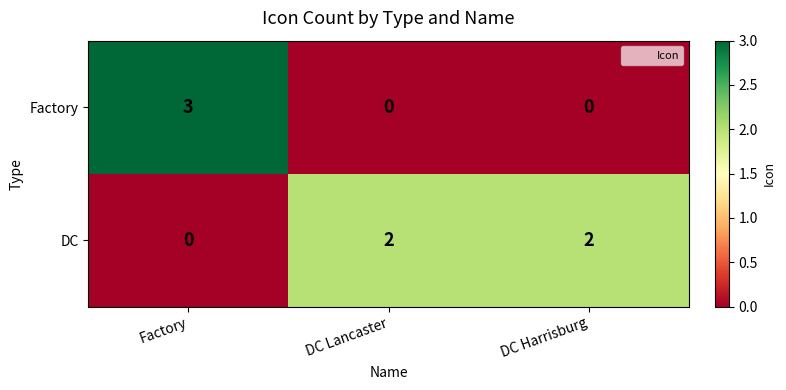

Reading right to left, extract all data points from this chart.

Factory: 0	0	3
DC: 2	2	0